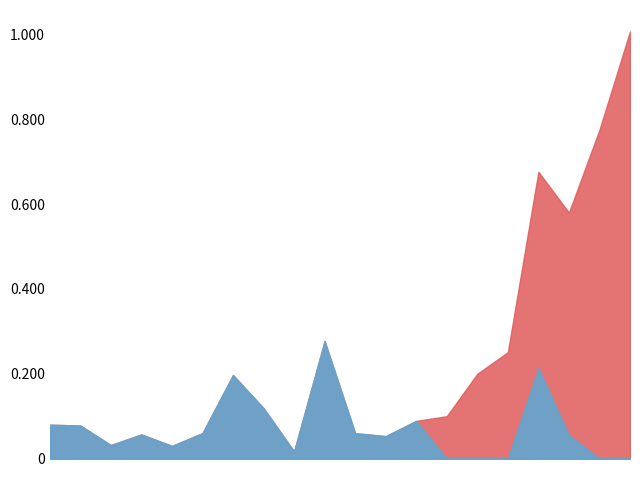

Which category has the lowest value across all series?

8